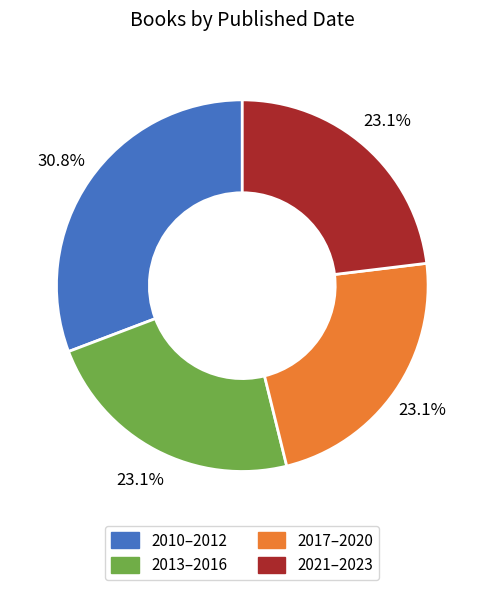

Is there any slice that represents more than half of the pie?

No